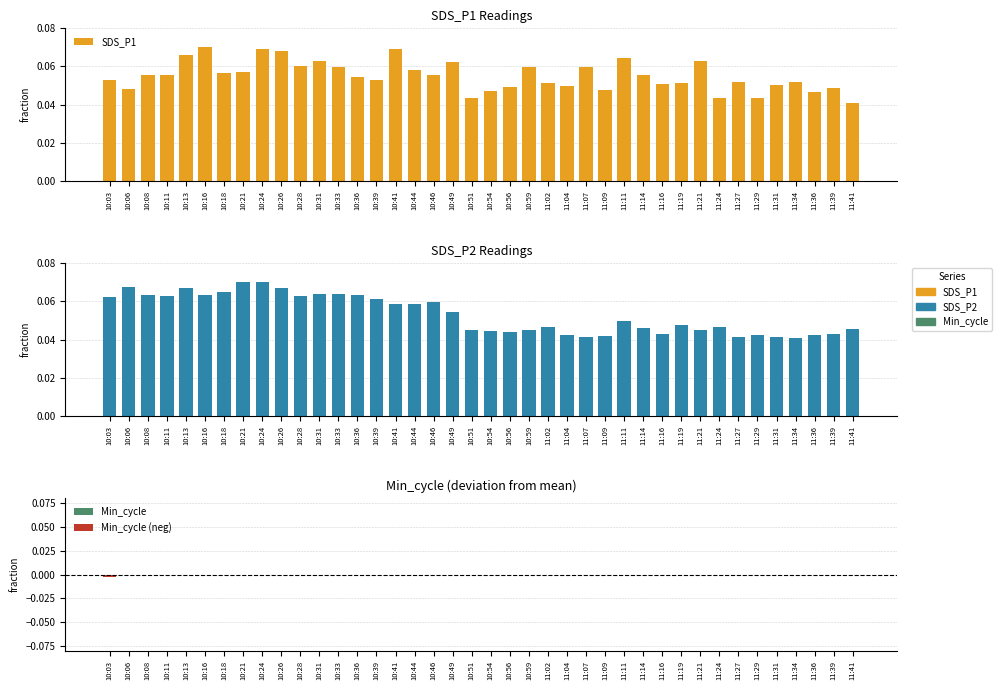

The SDS_P1 series shows 0.0 at 11:36. True or false?

True